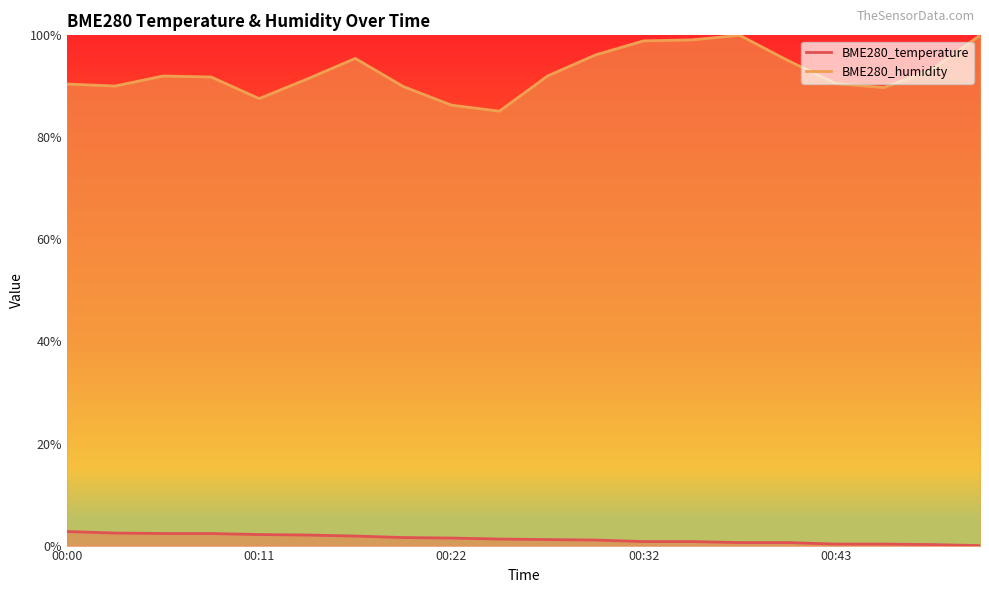

Which series has the largest range (max minus min)?

BME280_humidity